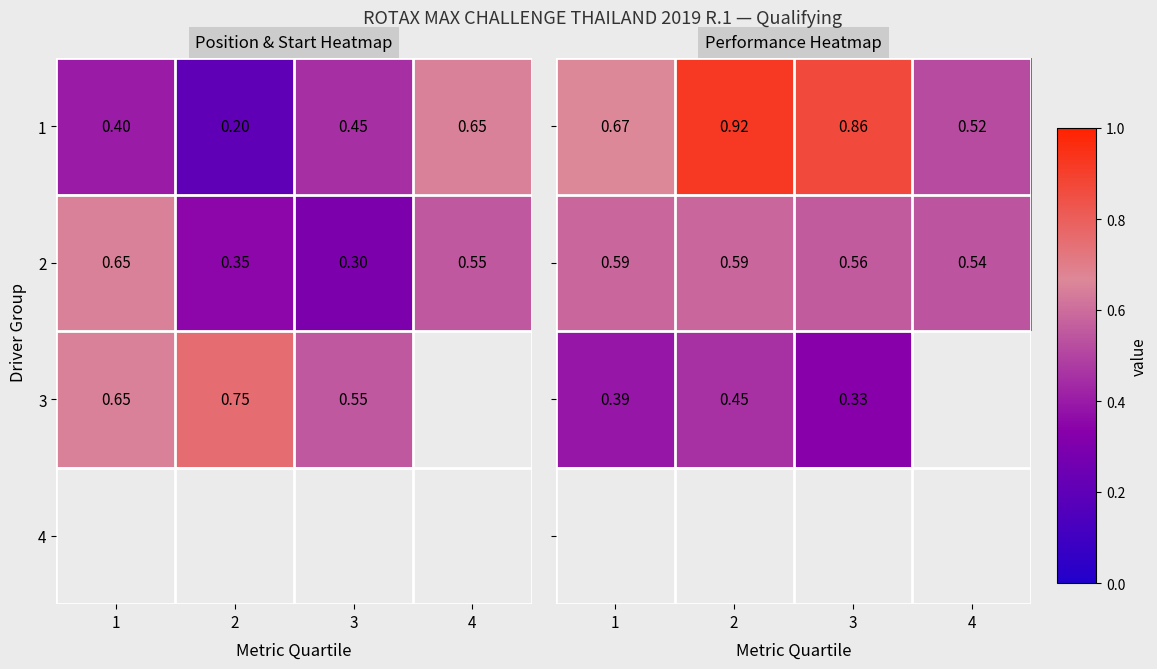

List the series in order of their peak value, lowest first.

3, 4, 2, 1